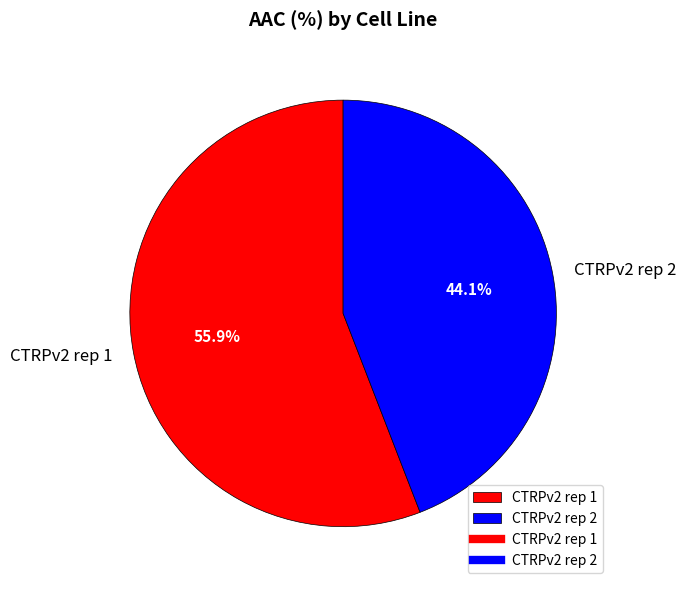

Combined, do CTRPv2 rep 2 and CTRPv2 rep 1 account for over 50%?

Yes